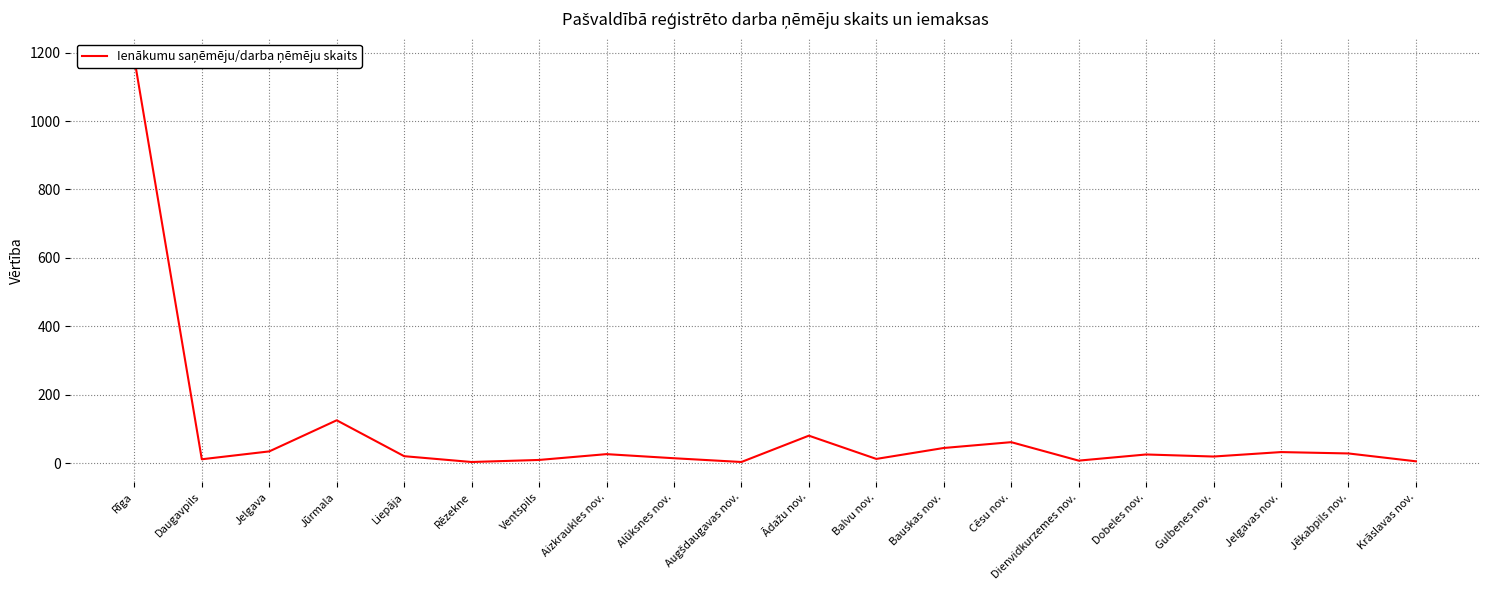

At which category does the data reach its first local peak?

Jūrmala